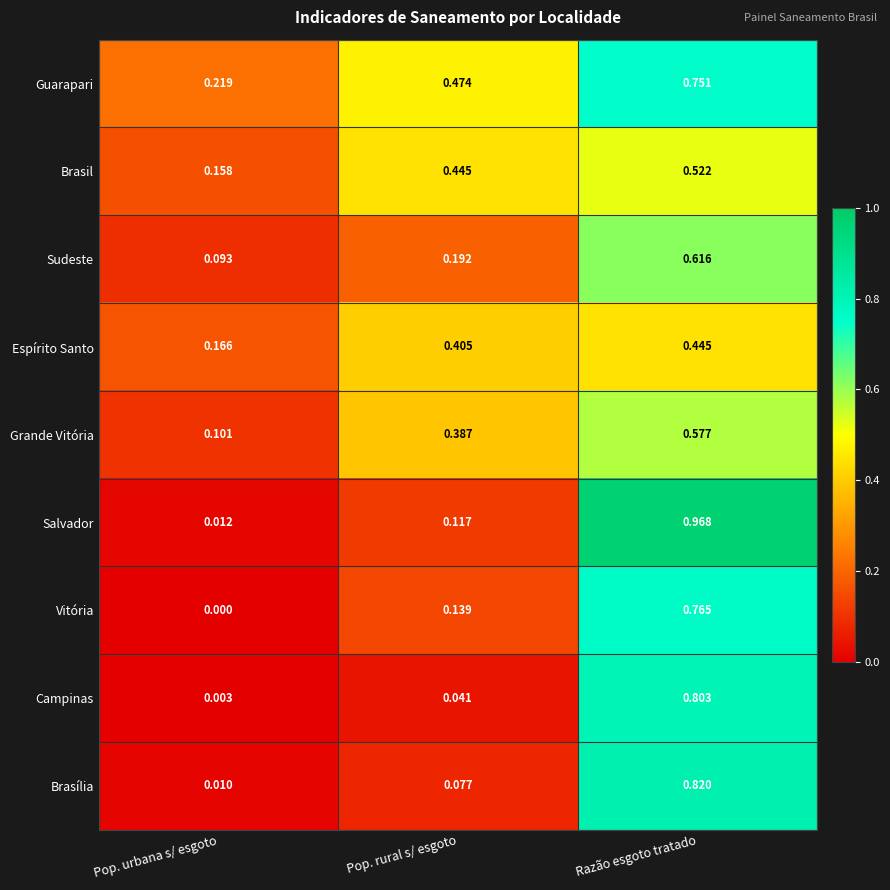

Which series has the largest range (max minus min)?

Salvador